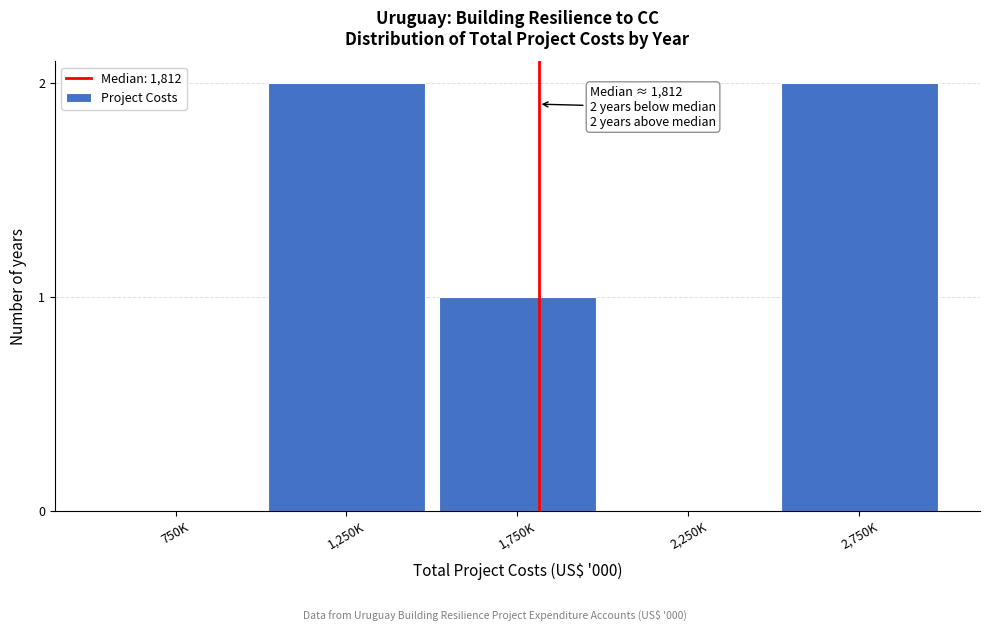

Reading left to right, extract all data points from this chart.

750K=0	1,250K=2	1,750K=1	2,250K=0	2,750K=2